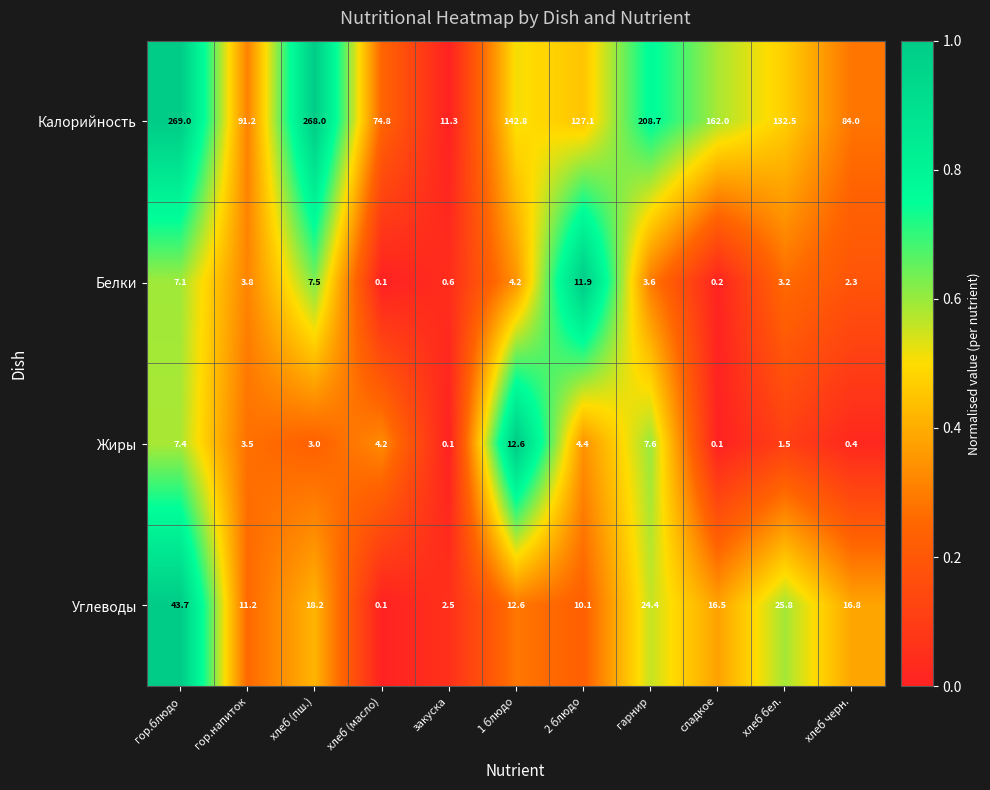

Between сладкое and хлеб бел., which series saw the biggest shift?

Калорийность